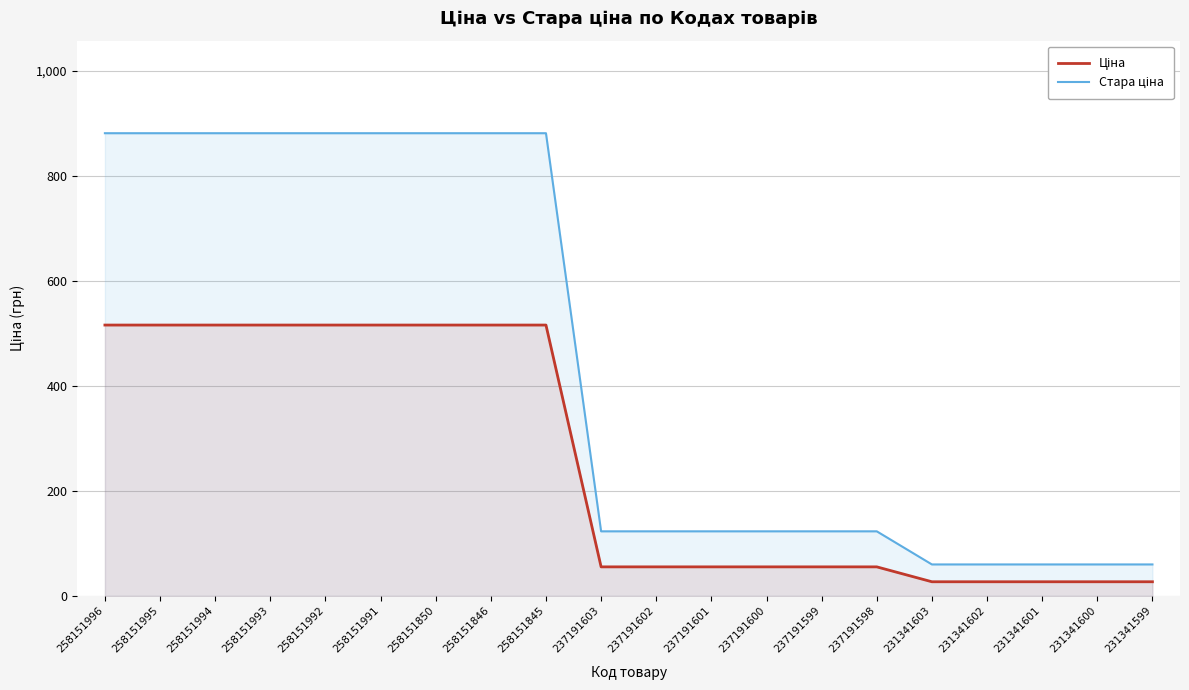

The value of Ціна at 258151992 is 685.9. True or false?

False